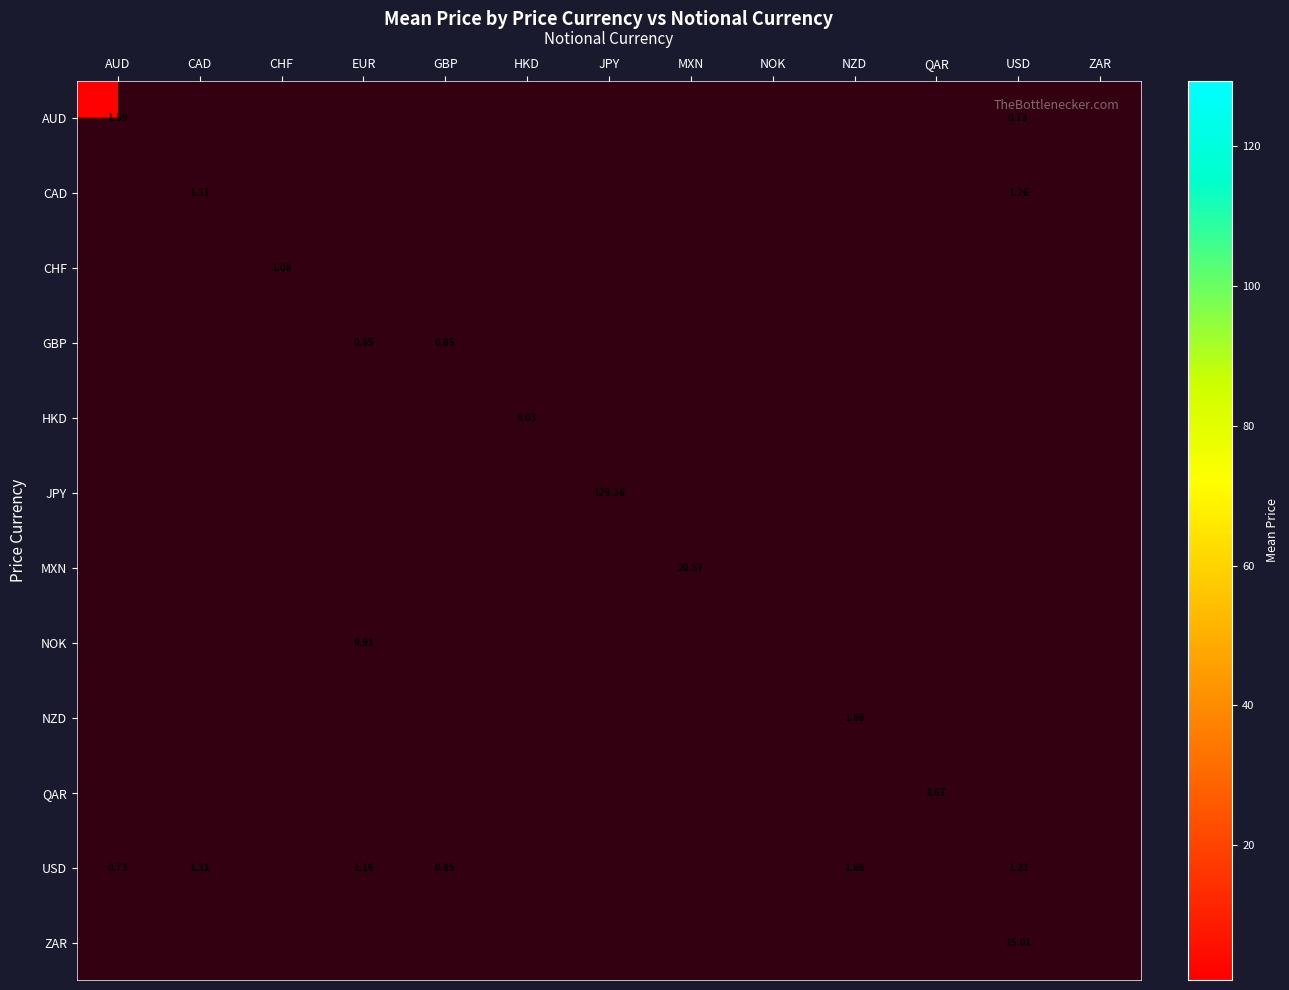

Which series has the largest range (max minus min)?

JPY